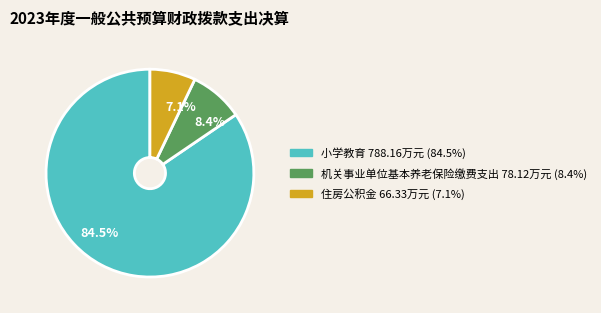

What is the majority slice?

84.5%